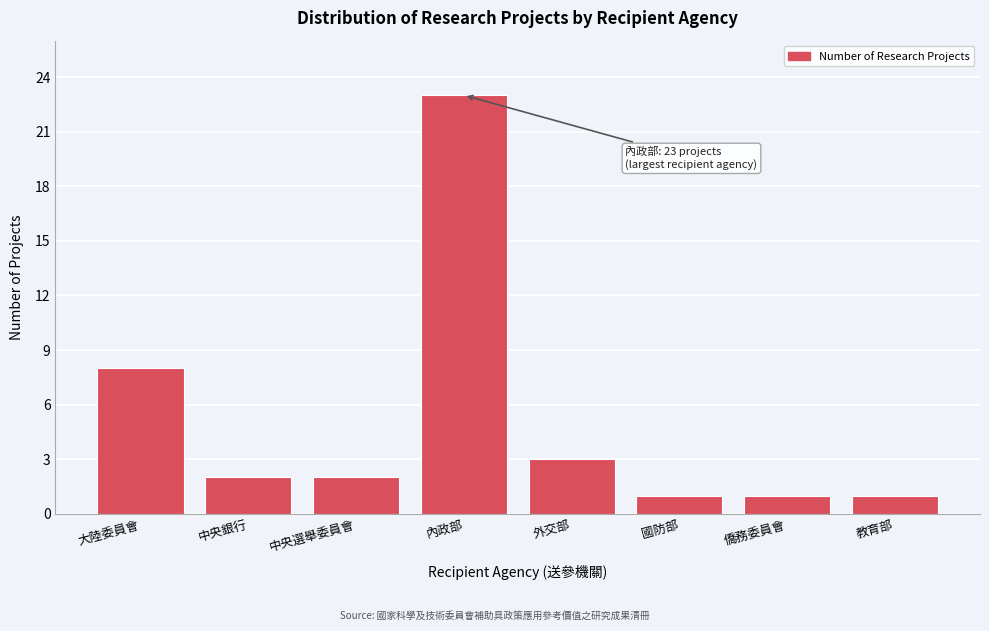

Reading left to right, transcribe all the data shown in this chart.

大陸委員會=8	中央銀行=2	中央選舉委員會=2	內政部=23	外交部=3	國防部=1	僑務委員會=1	教育部=1